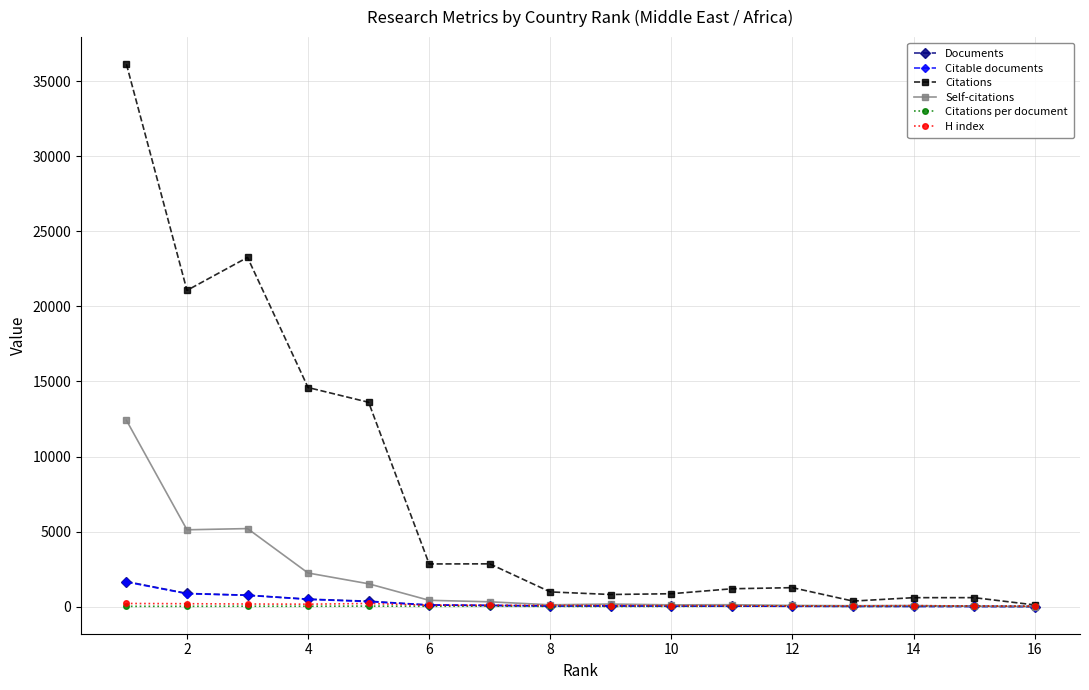

Which series has the widest spread of values?

Citations